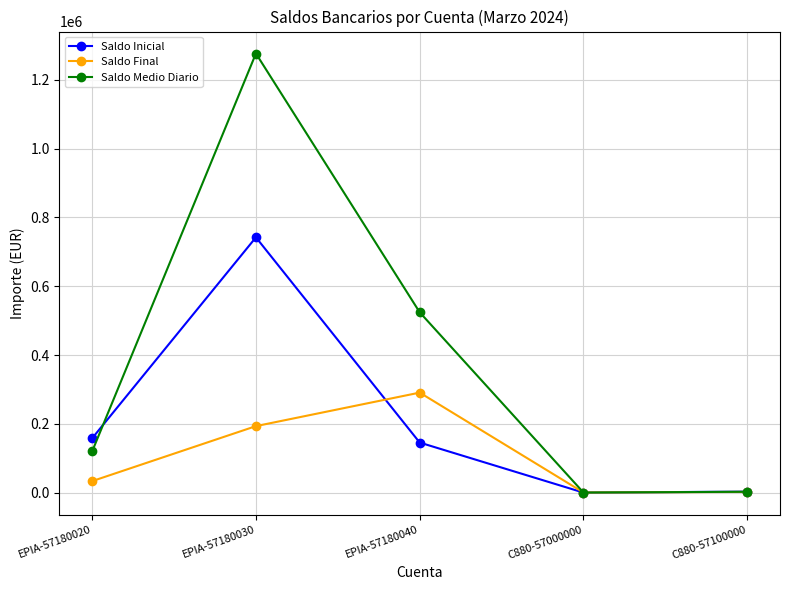

What are all the series names shown in the legend?

Saldo Inicial, Saldo Final, Saldo Medio Diario